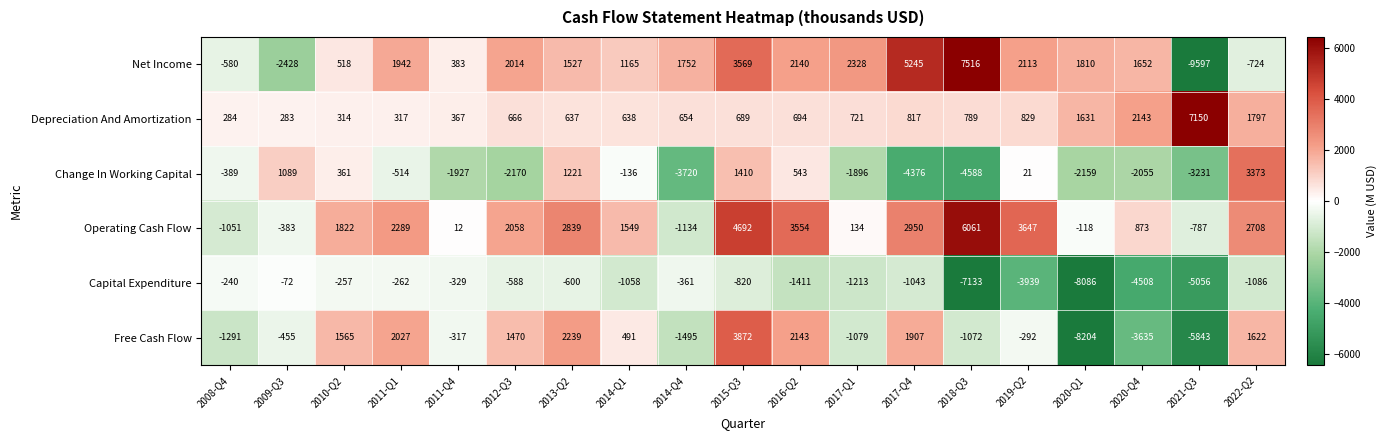

What is the total value across all series at 2010-Q2?

4323